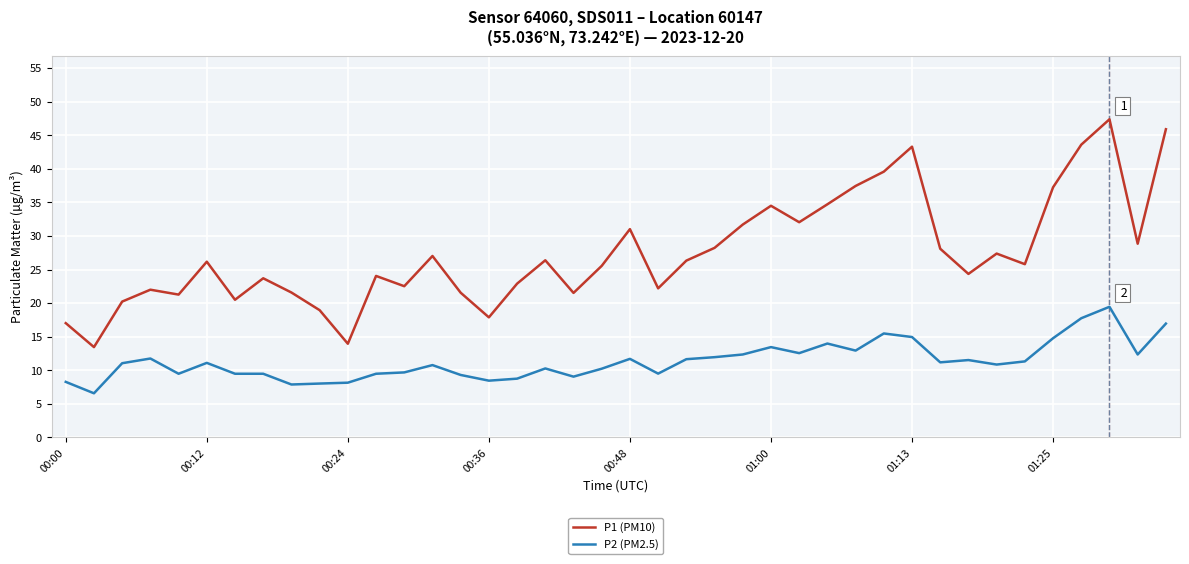

Which series has the widest spread of values?

P1 (PM10)